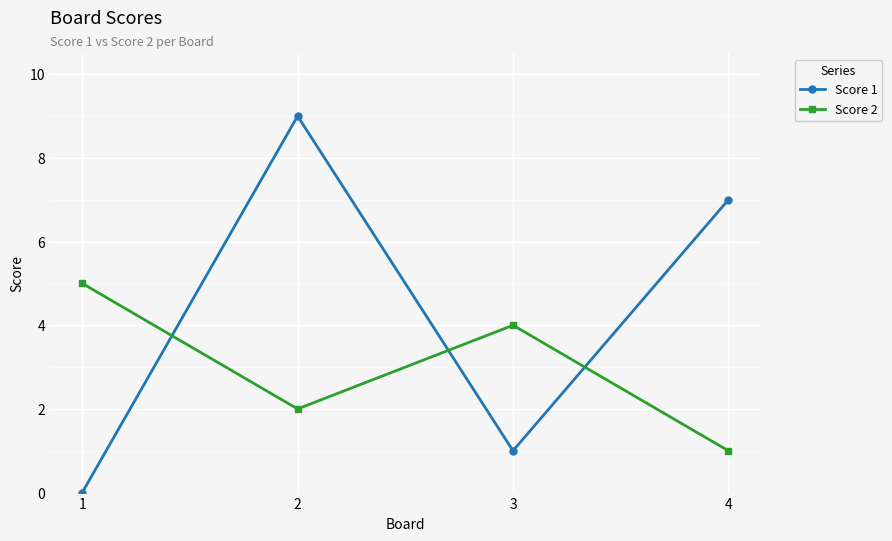

Where do Score 2 and Score 1 first cross each other?

1 and 2